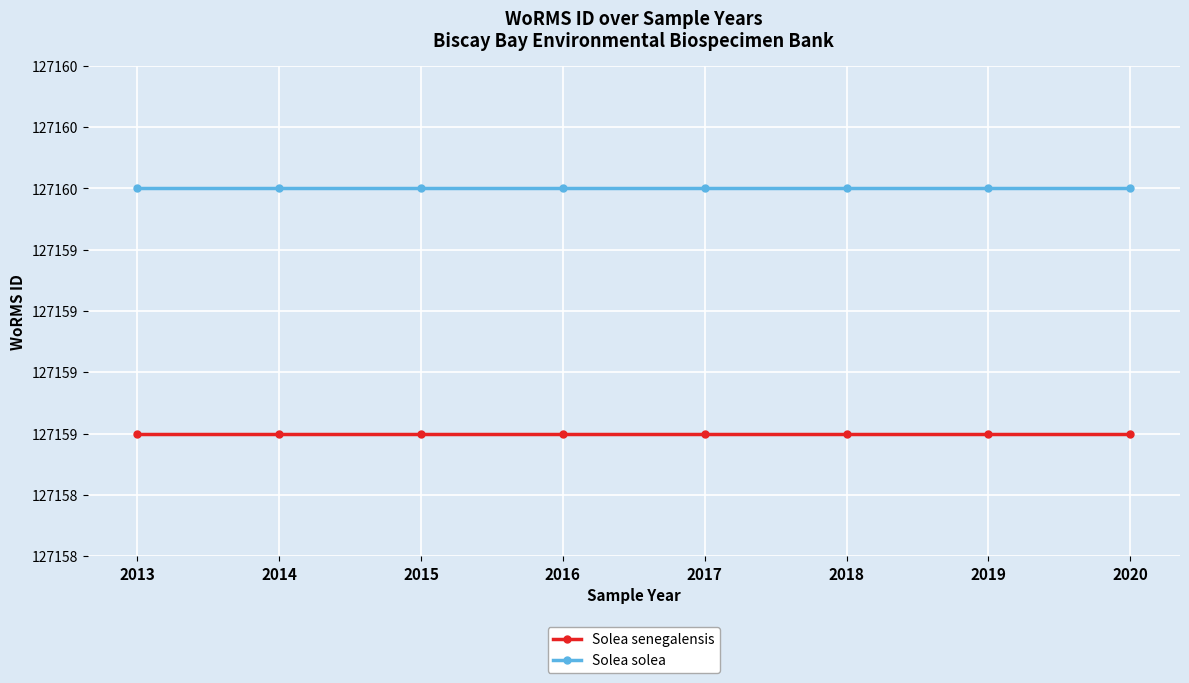

Which series changed the most between 2014 and 2019?

Solea senegalensis